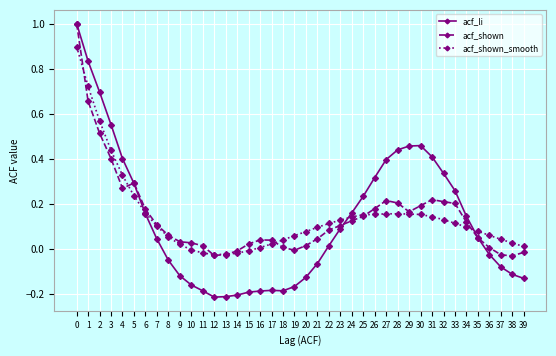

True or false: acf_shown_smooth has a value of 0.0 at 35.

False